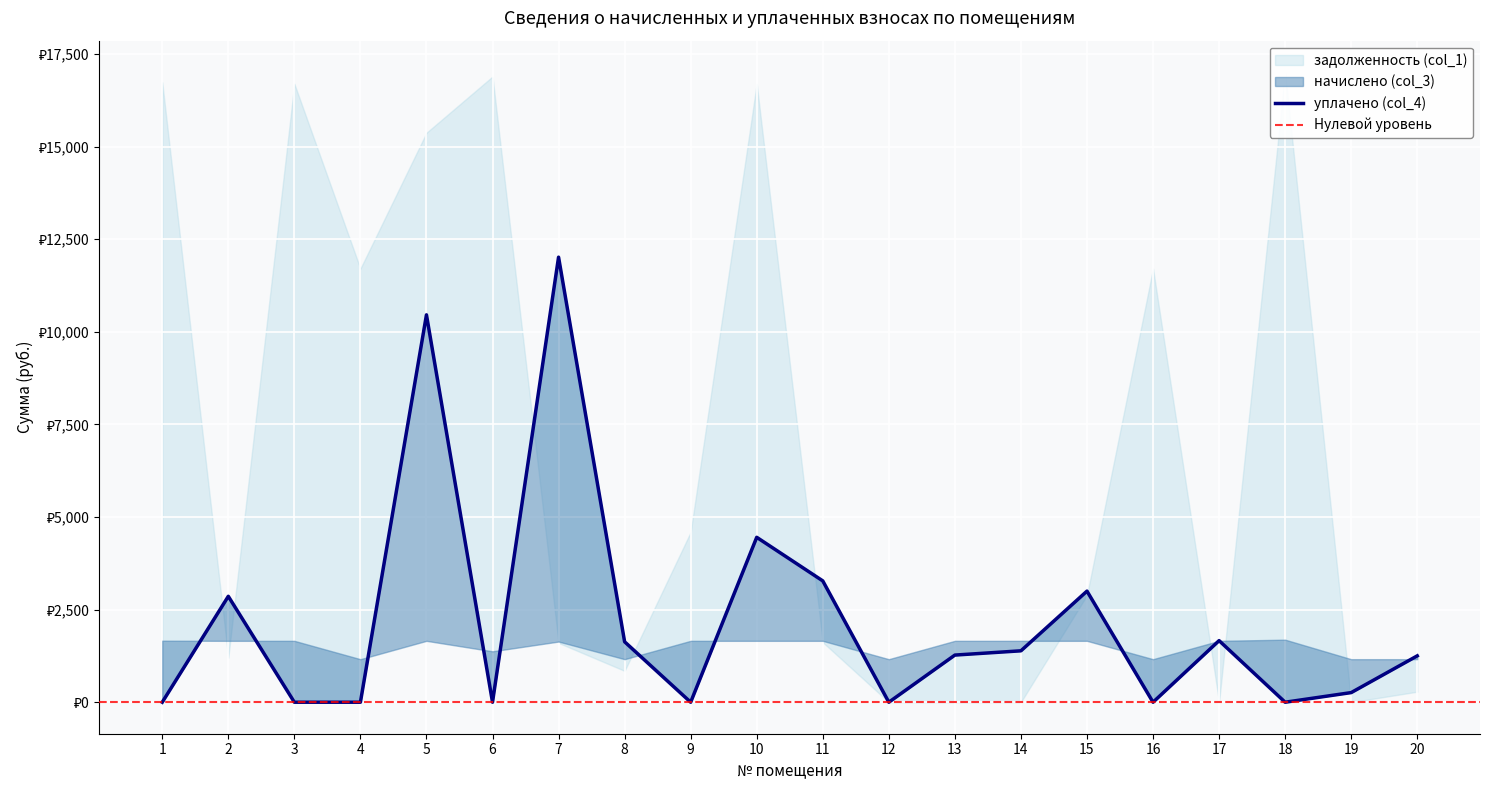

What is the total value across all series at 15?

7545.4